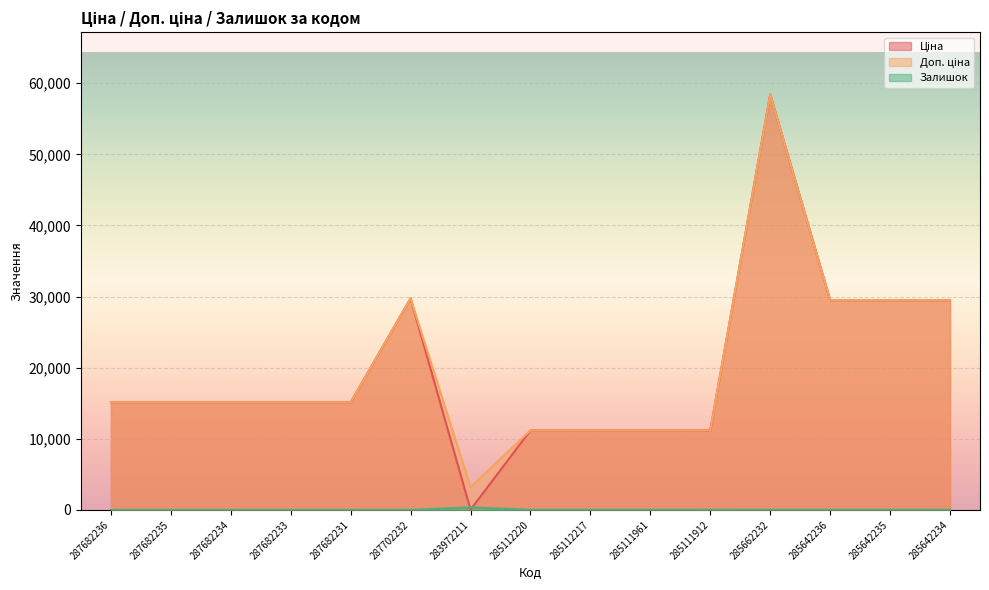

Which series changed the most between 287682235 and 285662232?

Ціна